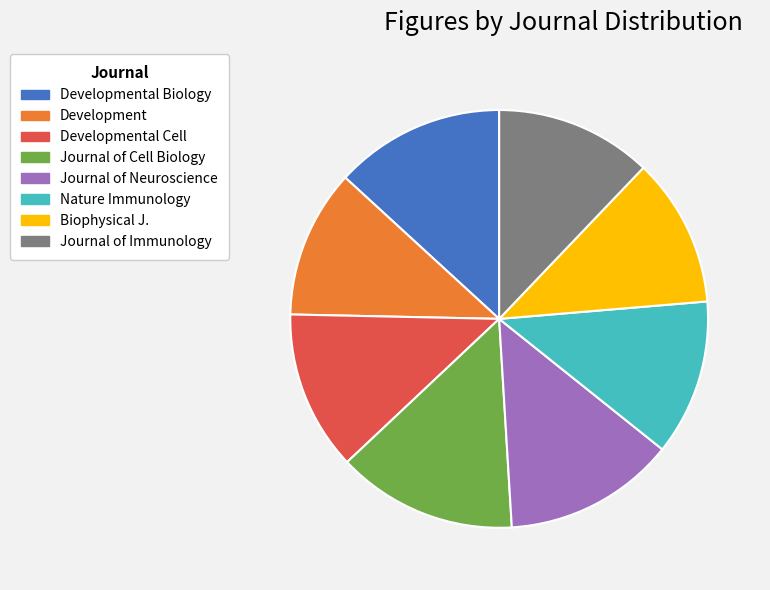

What is the largest slice in the pie chart?

Journal of Cell Biology